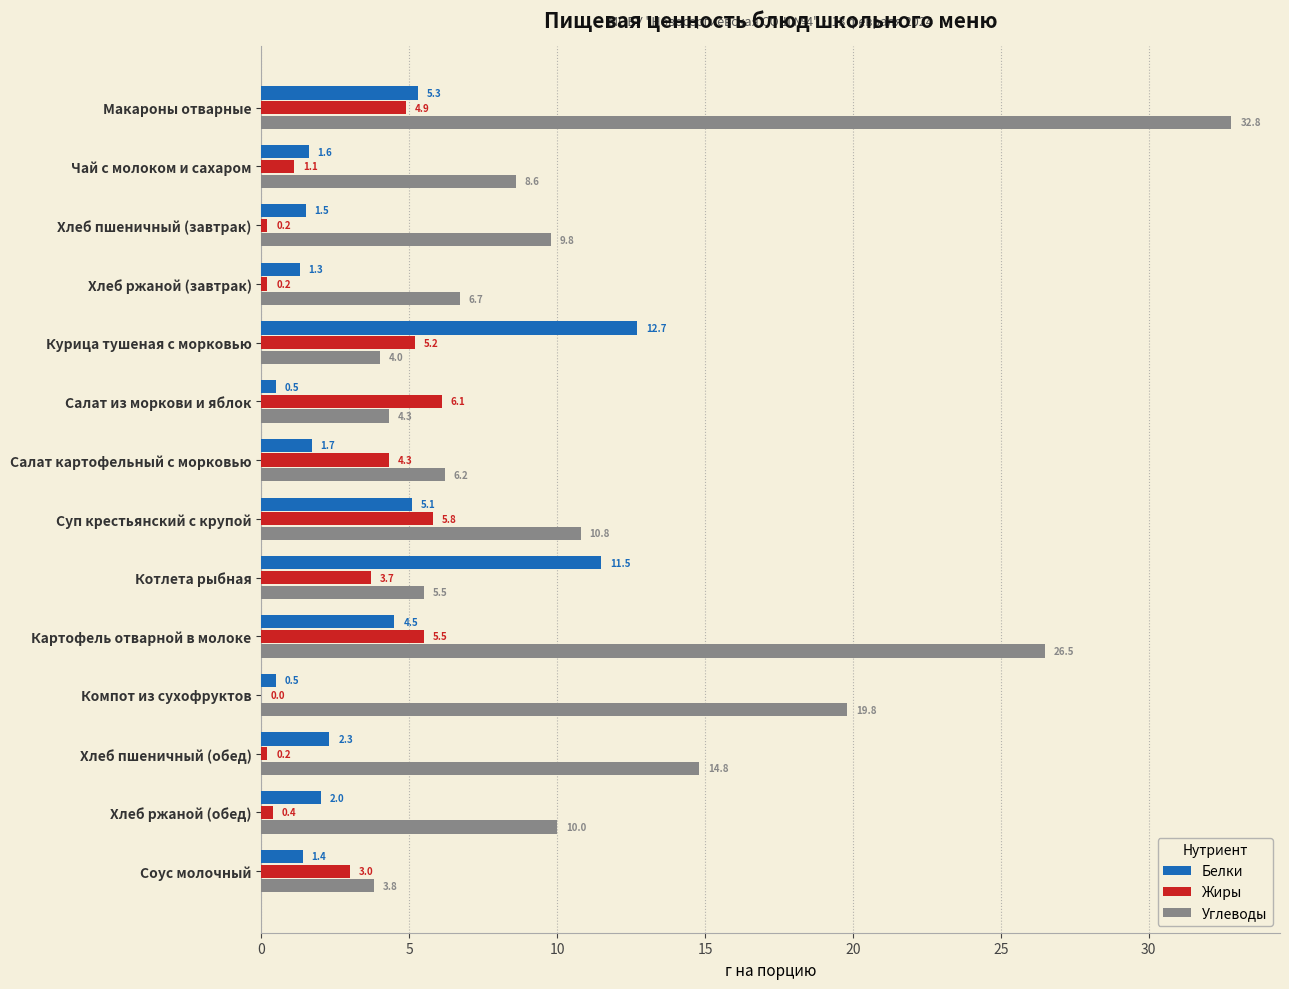

What is the sum of the Белки values at Чай с молоком и сахаром and Макароны отварные?

6.9